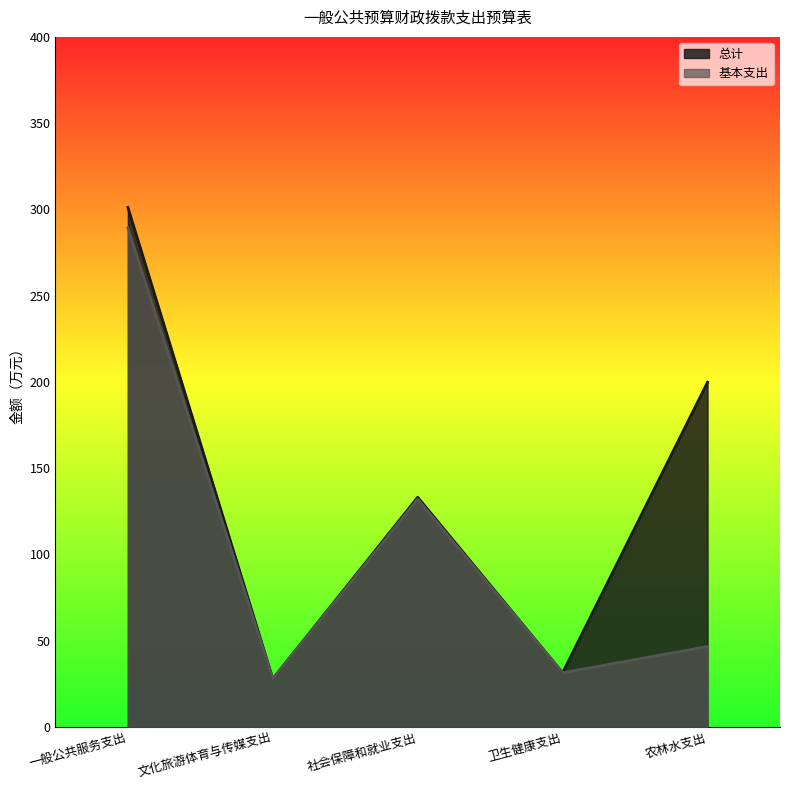

The value of 总计 at 文化旅游体育与传媒支出 is 44.7. True or false?

False